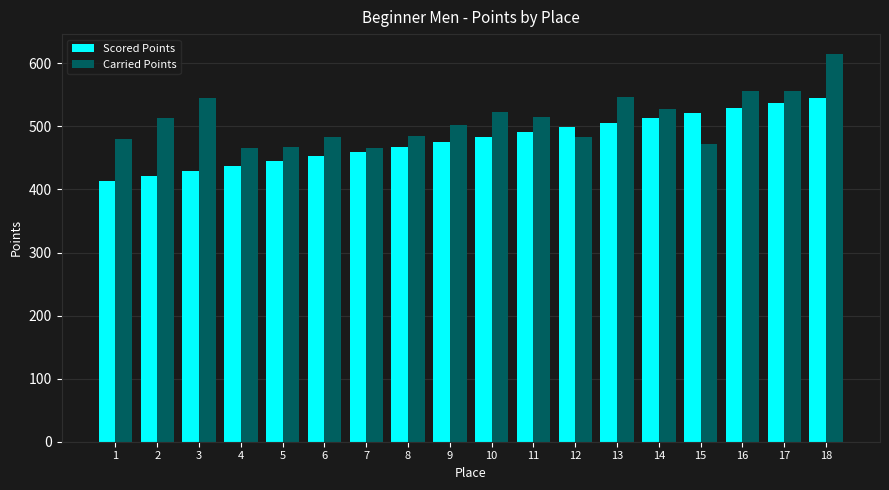

How many bars are there in each group?

2